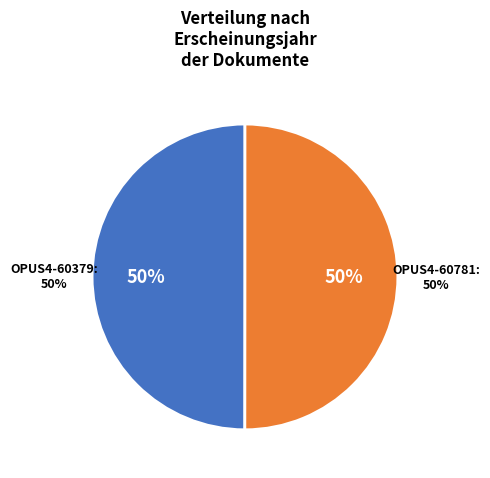

True or false: OPUS4-60379 accounts for 38% of the total.

False